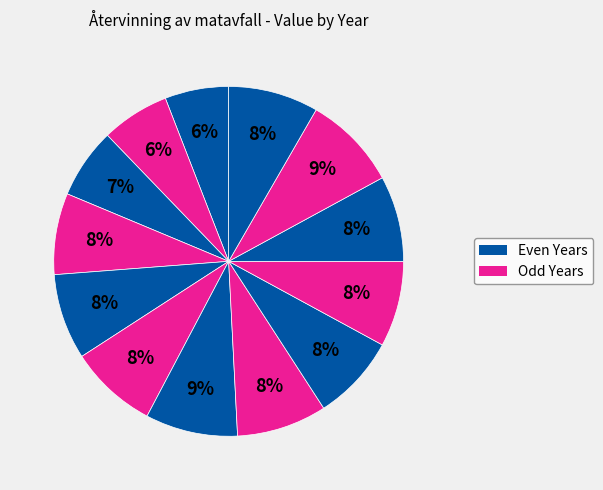

Rank the categories by value from lowest to highest.

2010, 2011, 2012, 2013, 2014, 2018, 2019, 2020, 2015, 2017, 2022, 2016, 2021